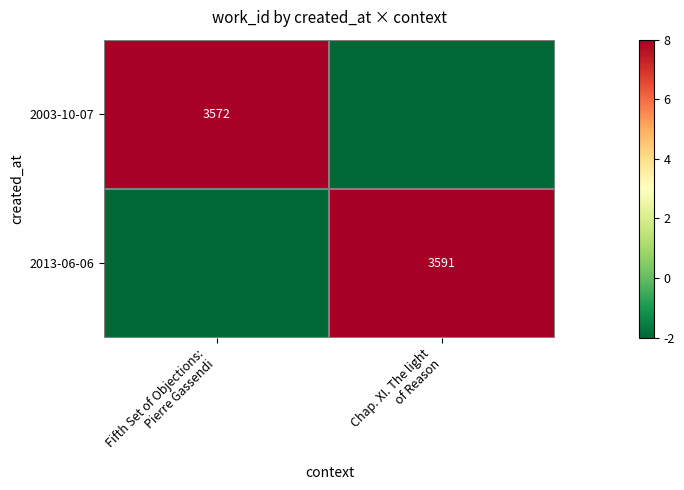

What is the highest value of the 2013-06-06 series?

8.0